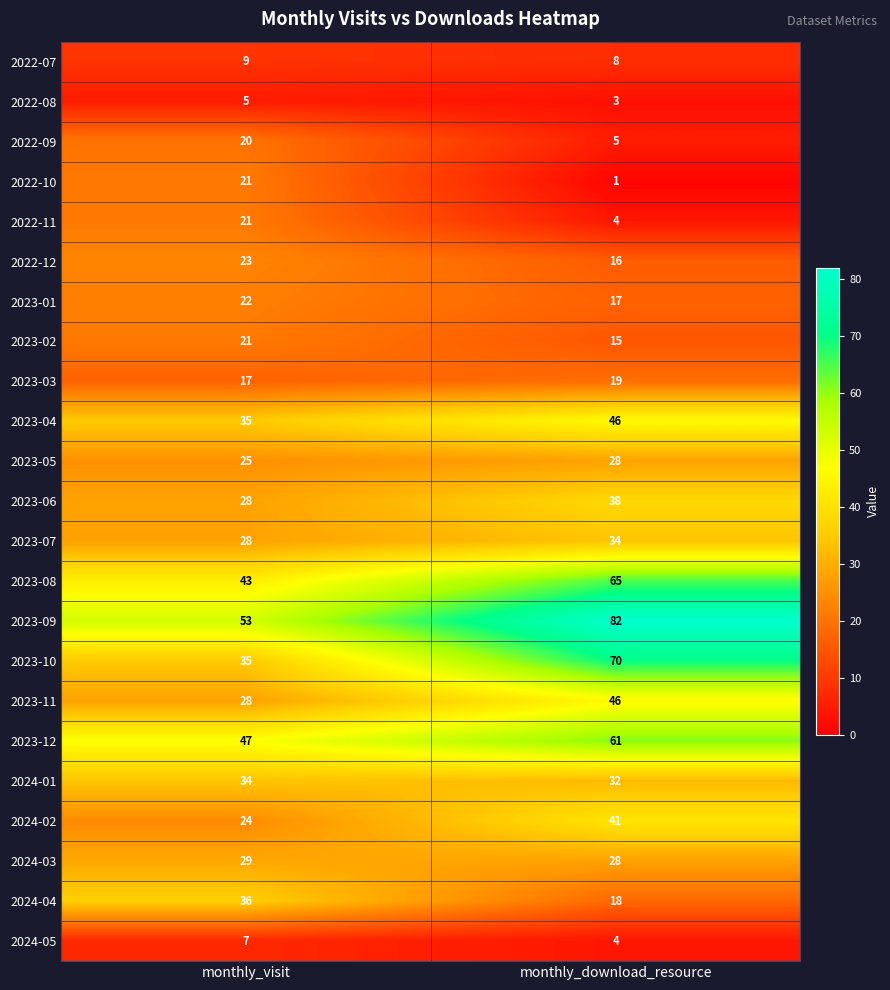

List the labels in order of 2023-12 value, smallest first.

monthly_visit, monthly_download_resource